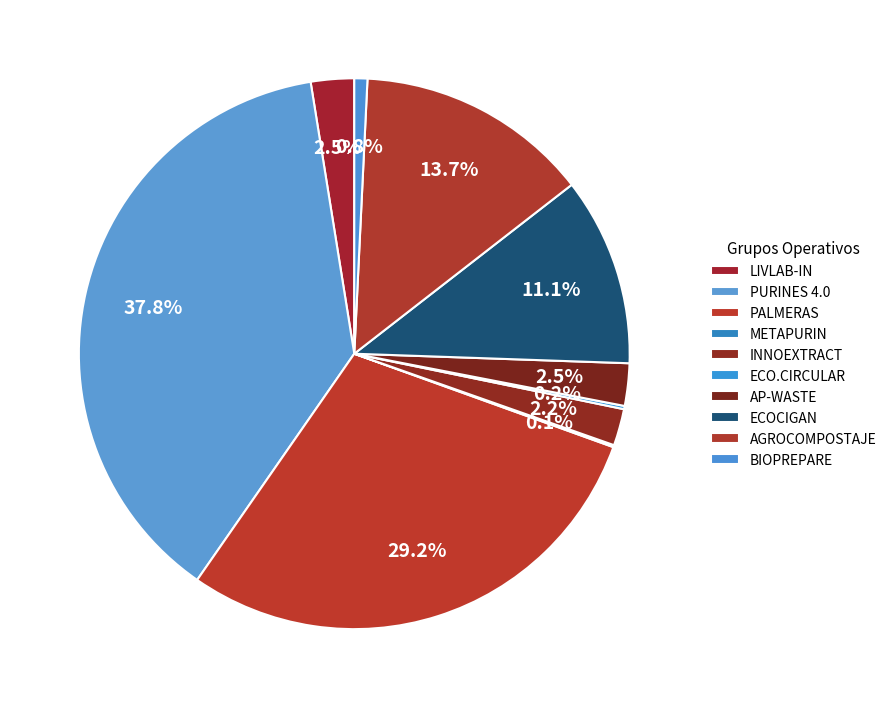

What percentage is the INNOEXTRACT slice, to the nearest percent?

2%